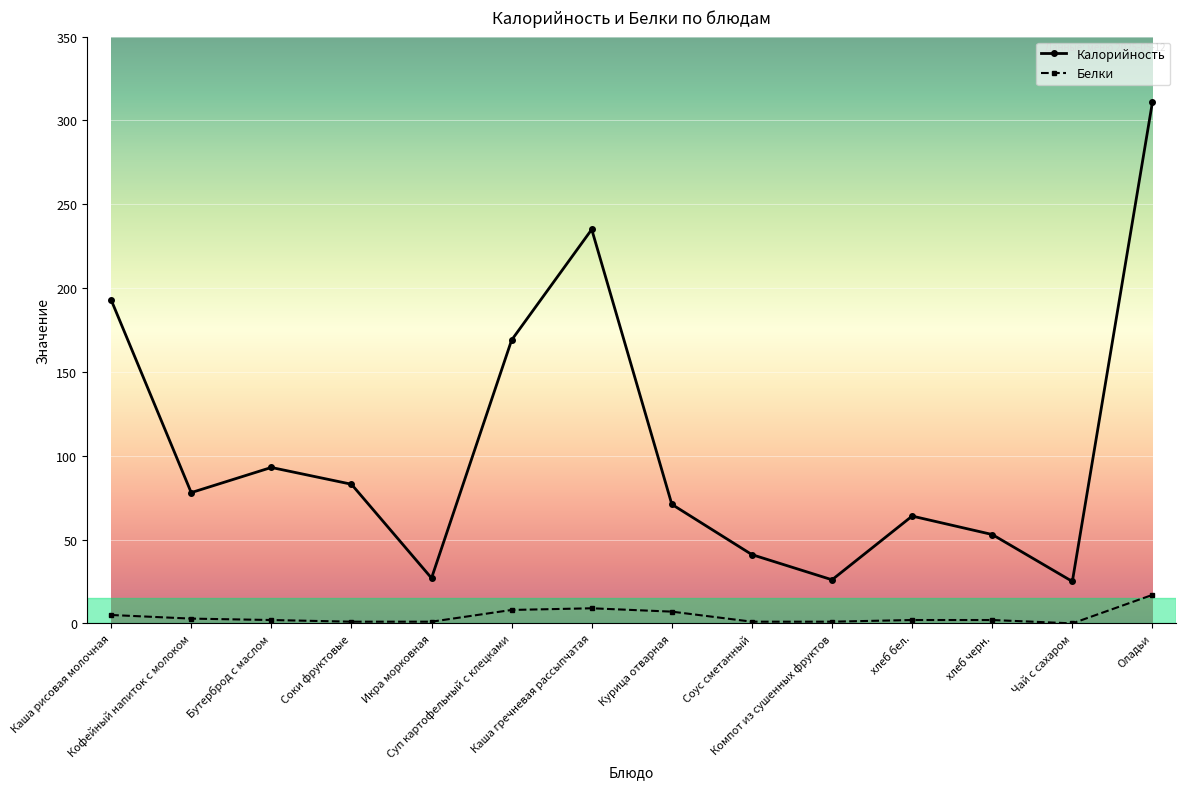

How many interior local peaks does the Калорийность series have?

3